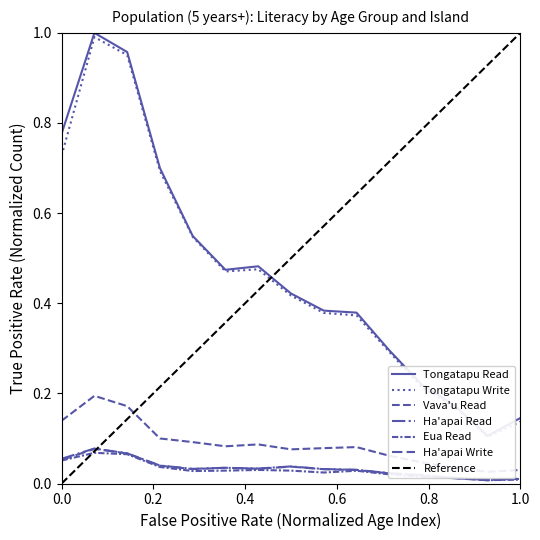

Which series has the widest spread of values?

Tongatapu Read